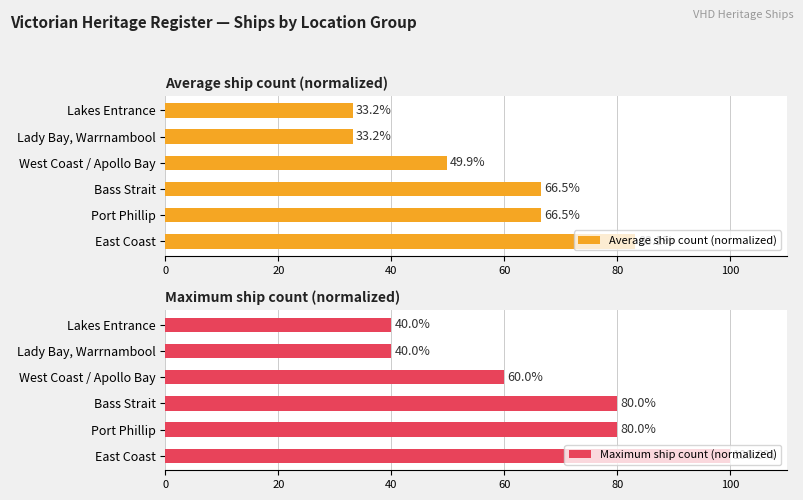

At which label does Average ship count (normalized) reach its peak?

East Coast